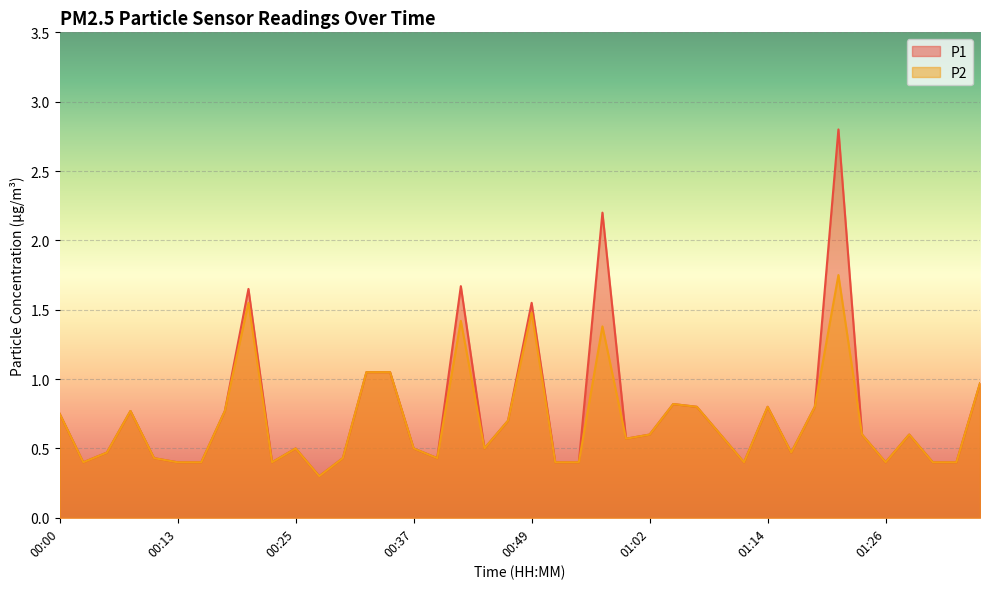

What is the label of the 13th point from the right?

01:06